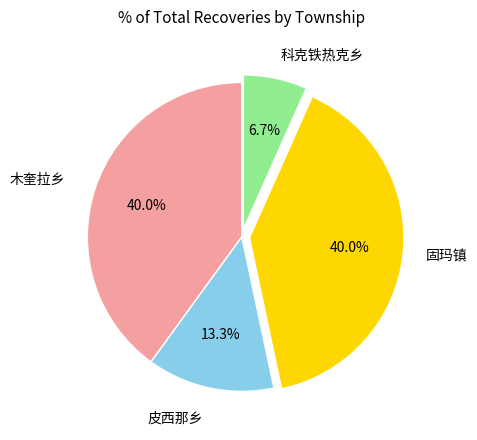

Does any single category account for the majority?

No